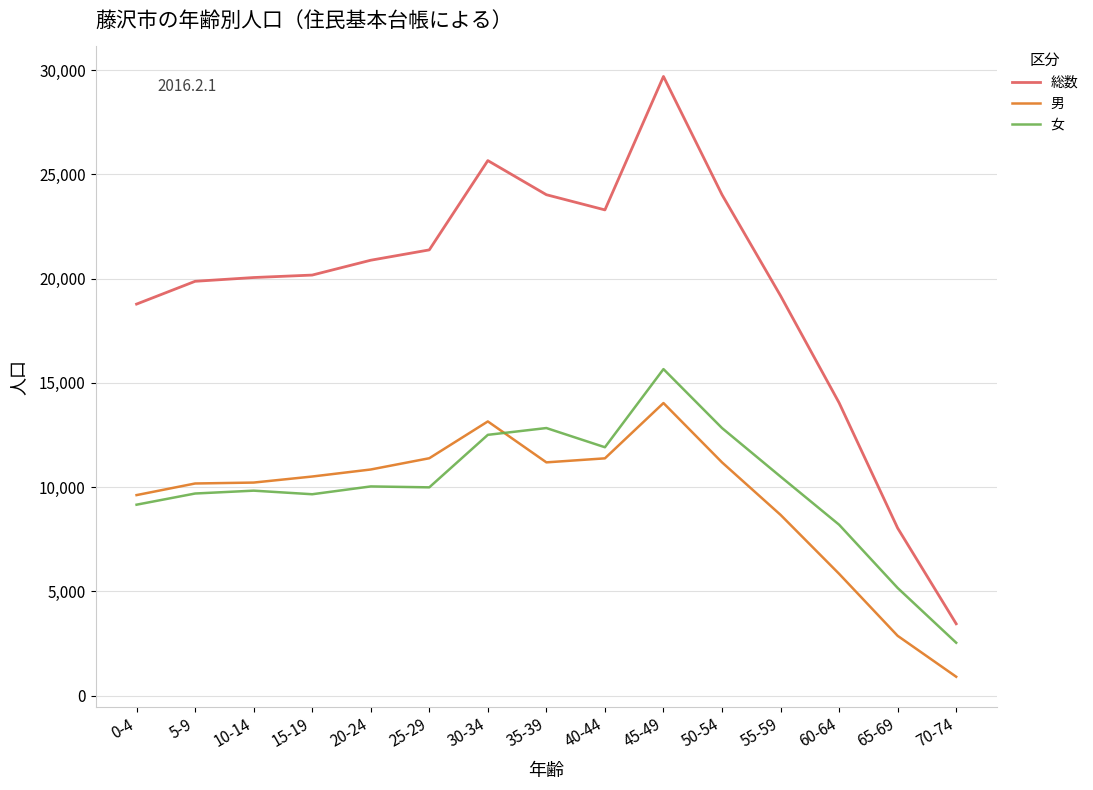

At which category is the sum across all series the highest?

45-49